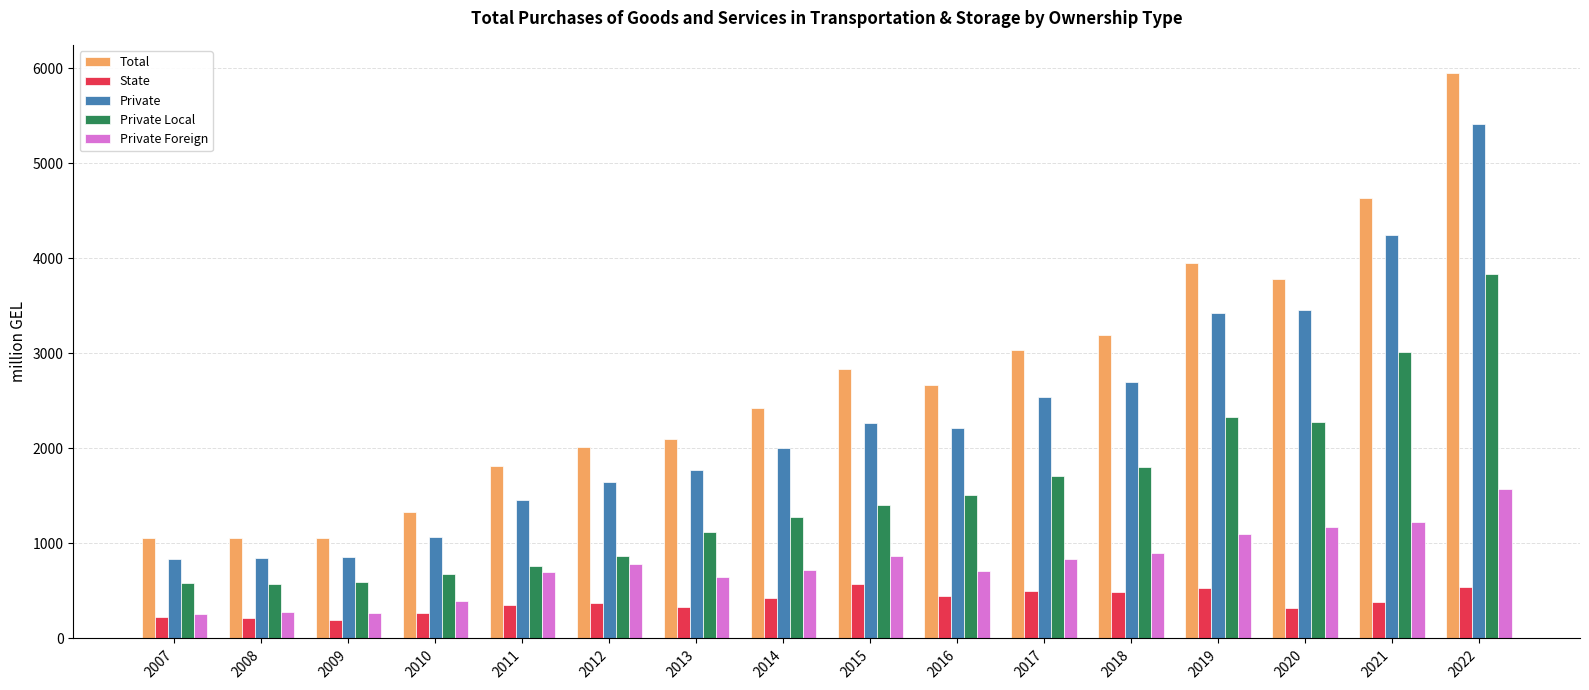

What is the difference between the maximum and minimum values in the Private series?

4572.7